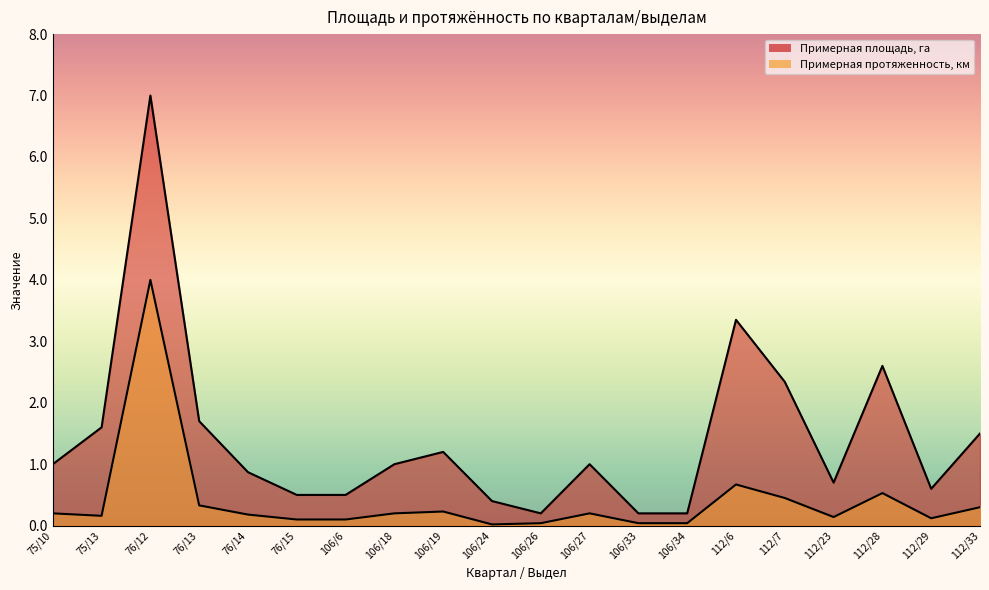

True or false: Примерная площадь, га and Примерная протяженность ,км intersect in this chart.

False